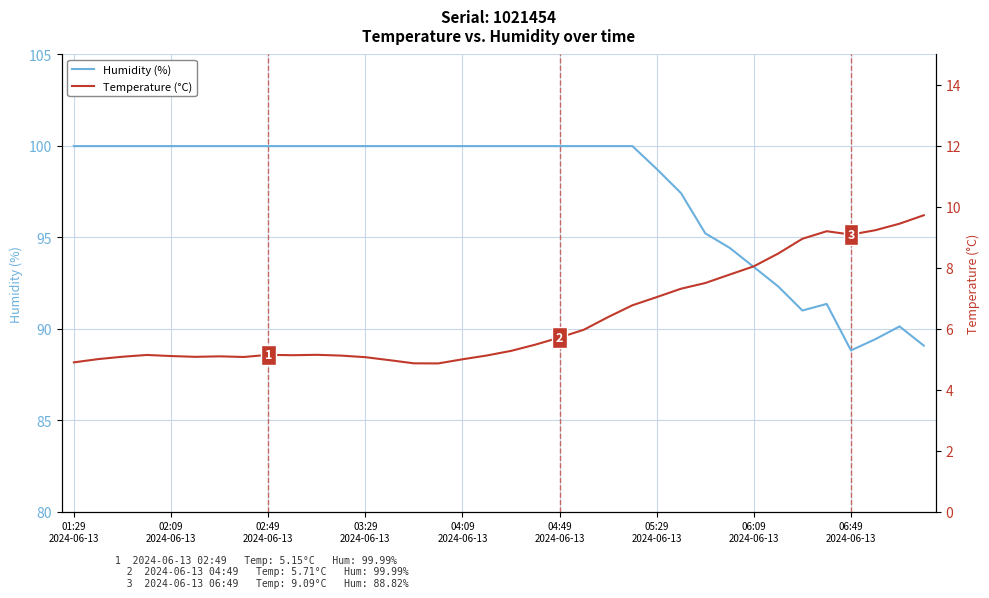

What is the maximum value for Humidity (%)?

100.0